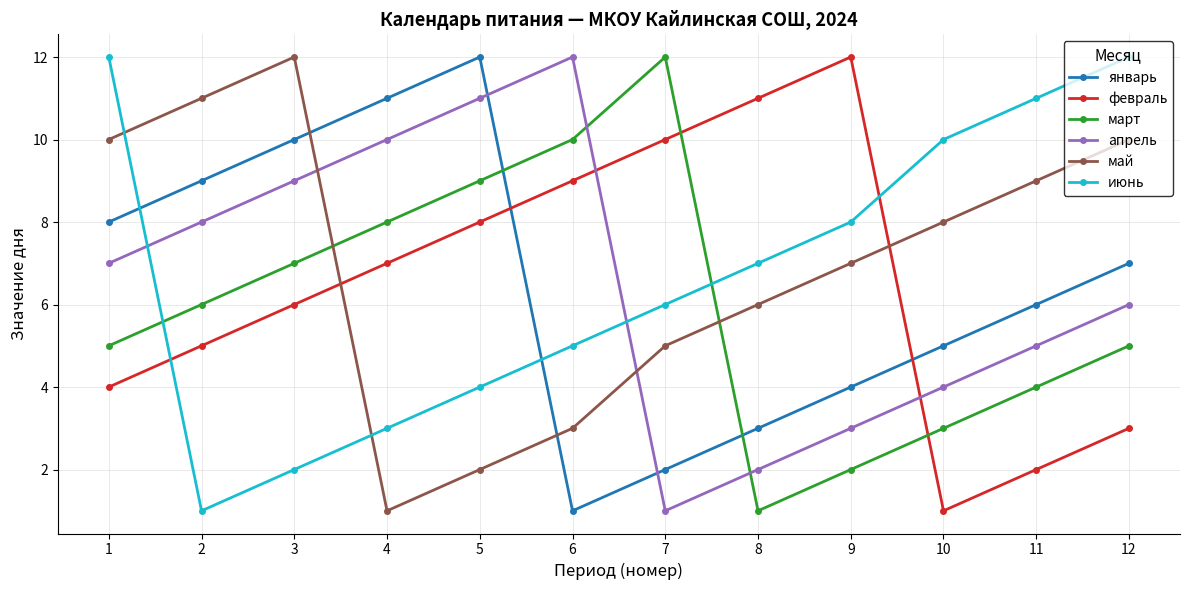

Between 8 and 12, which series saw the biggest shift?

февраль